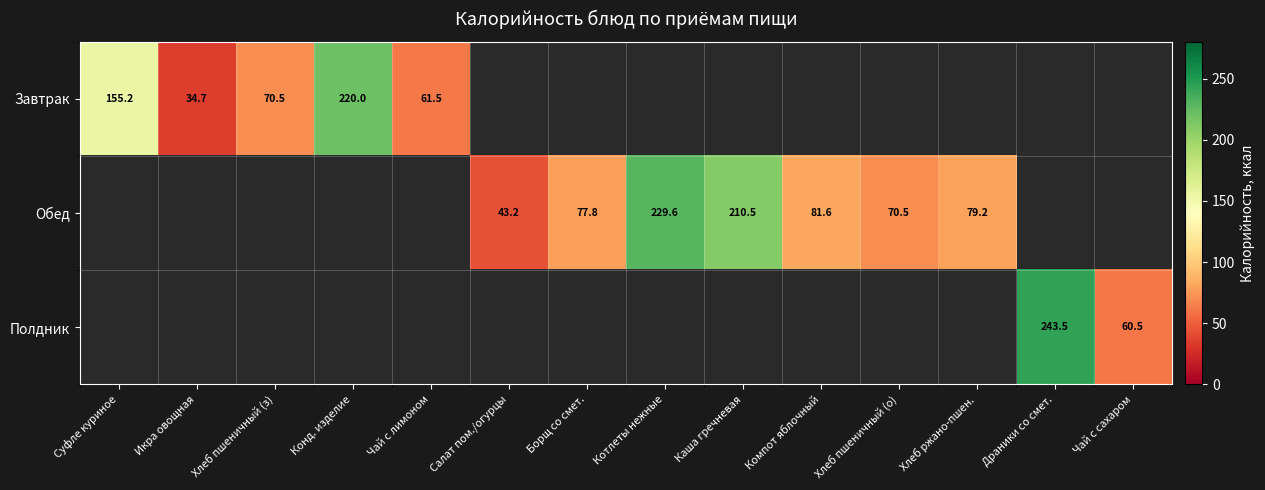

Which series has the widest spread of values?

Завтрак